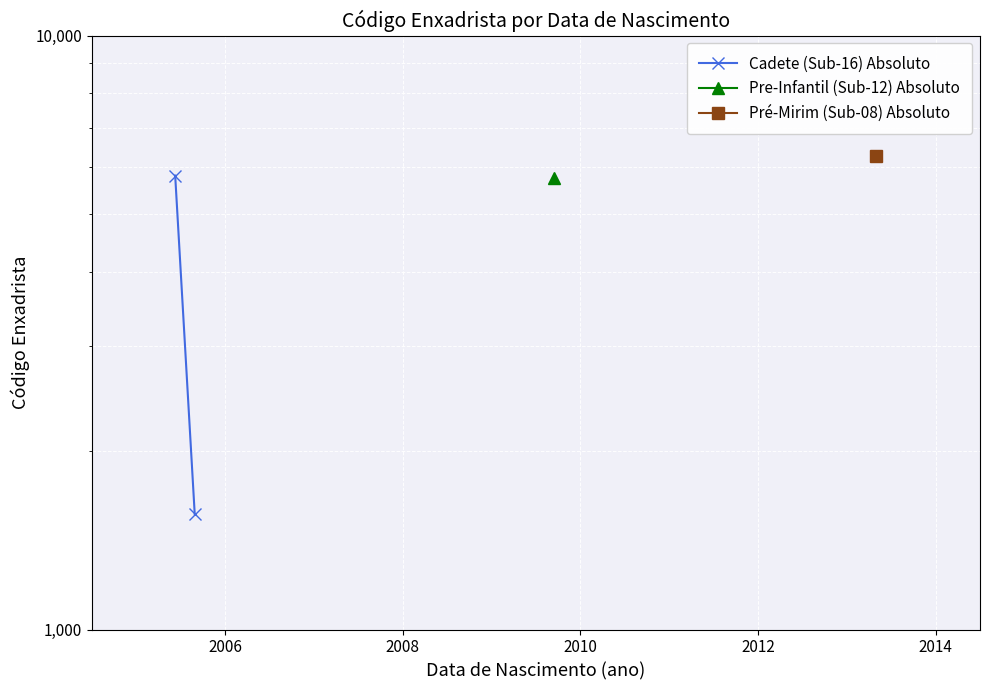

True or false: the data shows 1564 at 2006.

True